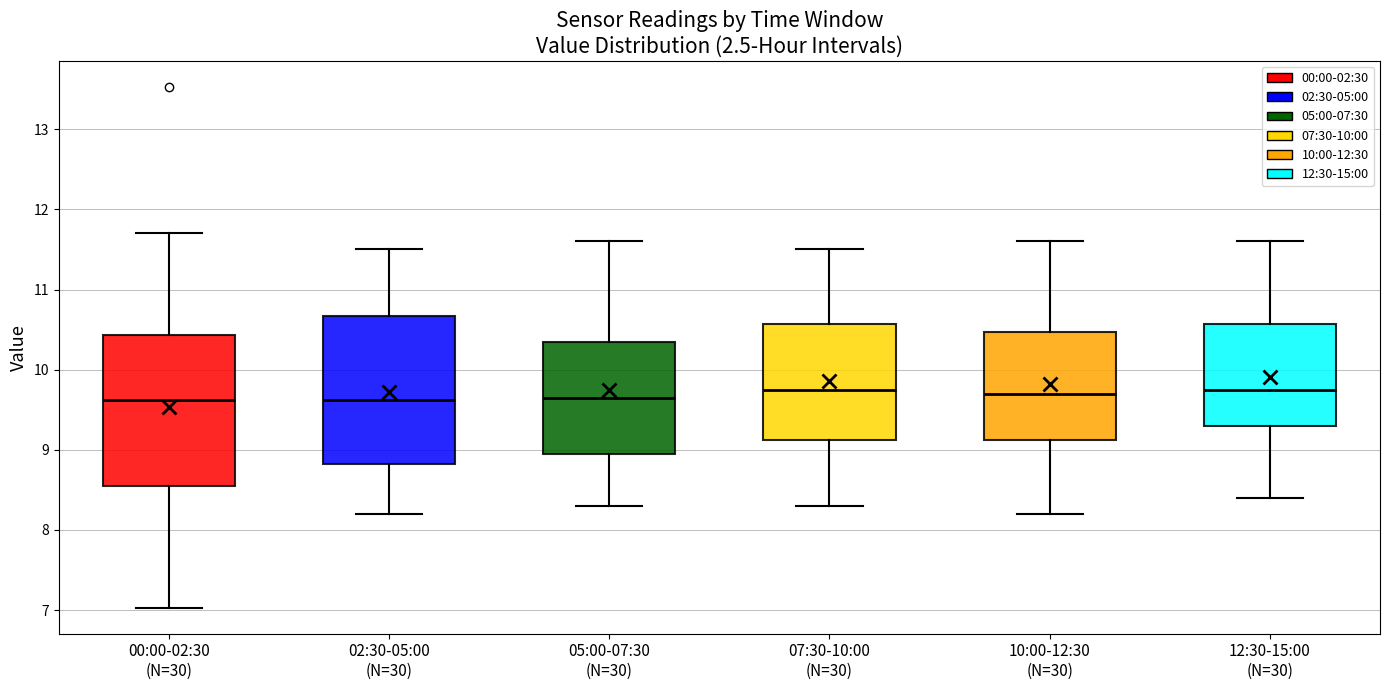

Reading left to right, read every box against the y-axis: the position of its median line, the range the box covers, and the ends of its whiskers. The values are not printed on the chart, so give them approximately, as read against the axis.

00:00-02:30 (N=30): median 9.6, box 8.5 to 10.4, whiskers 7.0 to 11.7
02:30-05:00 (N=30): median 9.6, box 8.8 to 10.7, whiskers 8.2 to 11.5
05:00-07:30 (N=30): median 9.7, box 9.0 to 10.4, whiskers 8.3 to 11.6
07:30-10:00 (N=30): median 9.8, box 9.1 to 10.6, whiskers 8.3 to 11.5
10:00-12:30 (N=30): median 9.7, box 9.1 to 10.5, whiskers 8.2 to 11.6
12:30-15:00 (N=30): median 9.8, box 9.3 to 10.6, whiskers 8.4 to 11.6